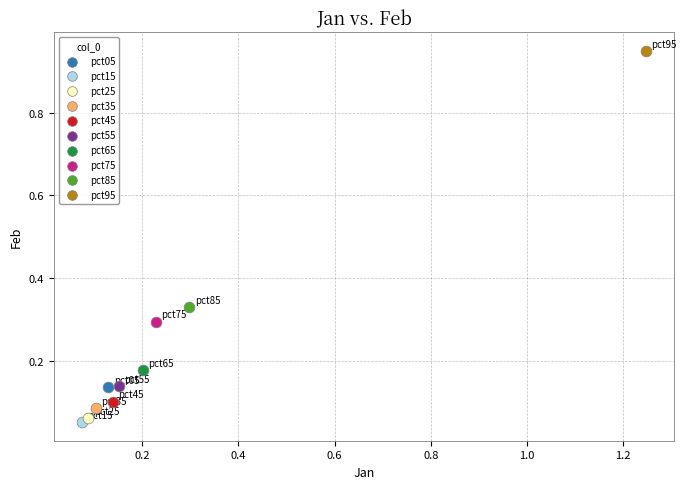

Which series contains the highest Y value?

pct95